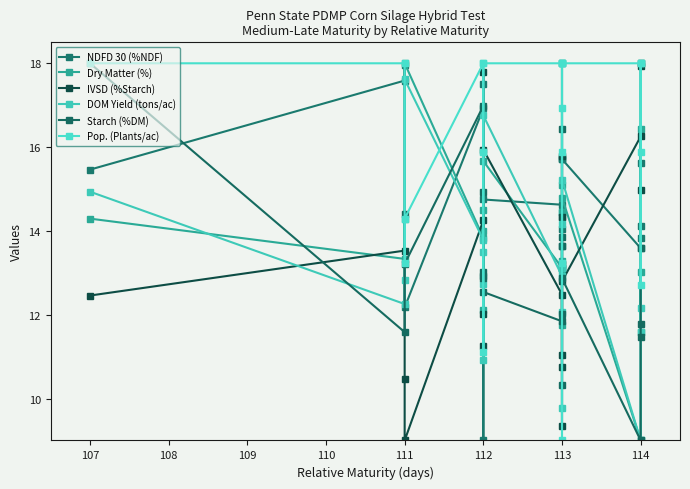

What is the difference between the maximum and minimum values in the NDFD 30 (%NDF) series?

9.0